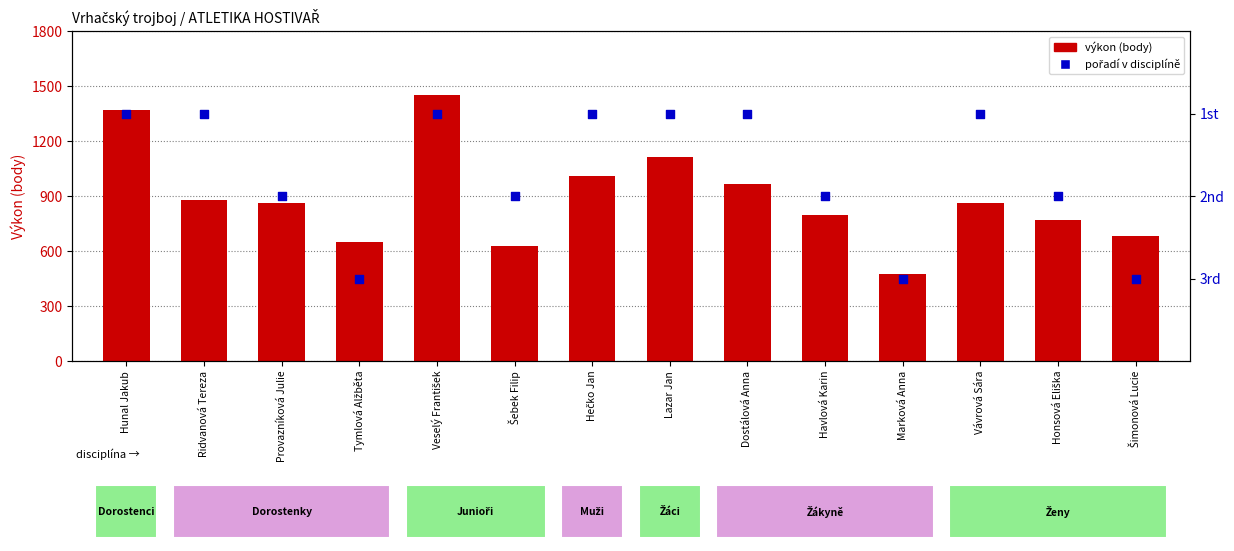

Which series contains the lowest Y value?

pořadí v disciplíně